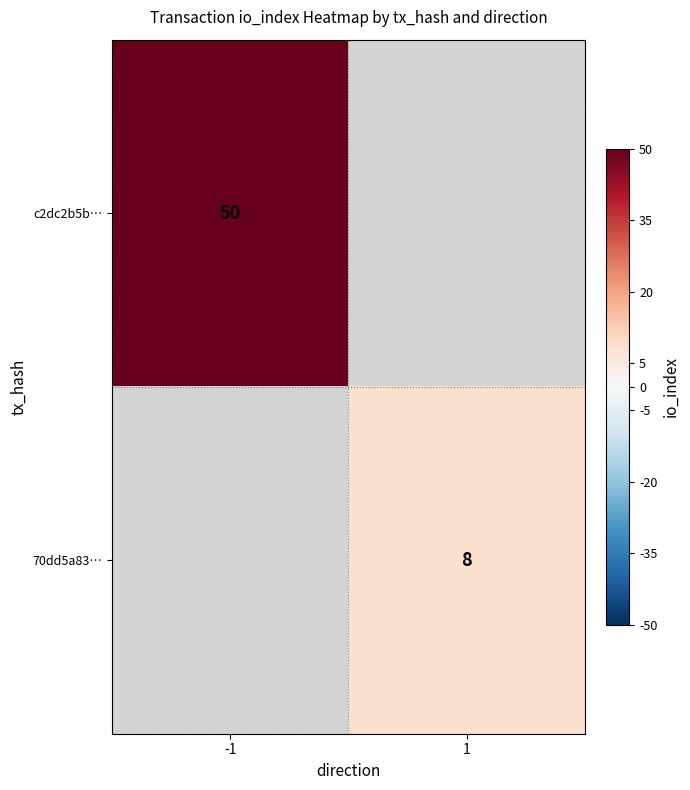

Is it true that c2dc2b5b… equals 50 at -1?

True